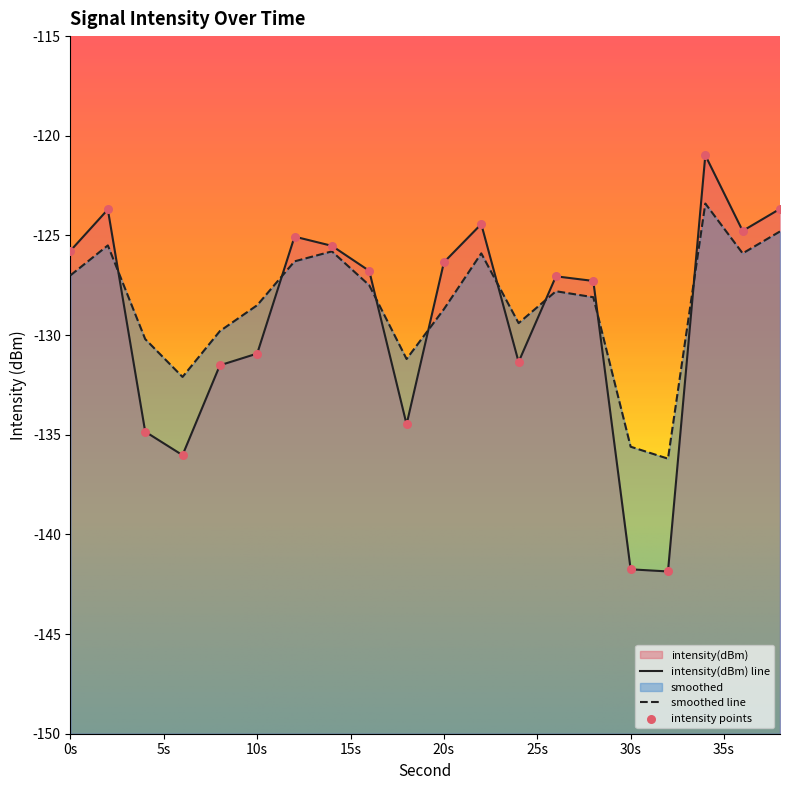

Which series reaches the maximum Y coordinate?

intensity(dBm)